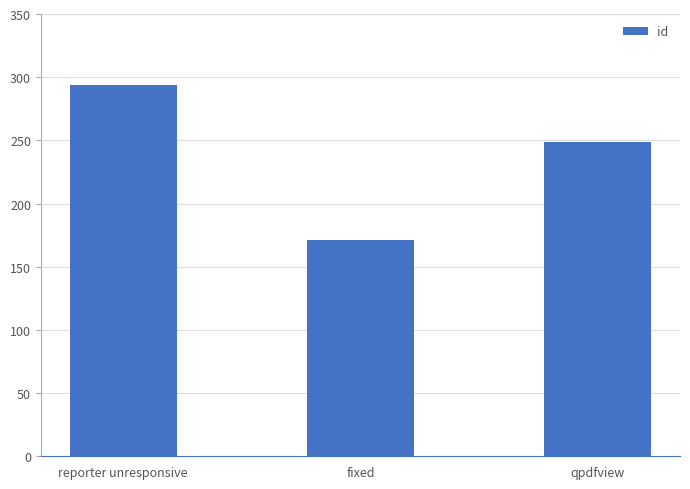

What is the difference between the maximum and minimum values?

123